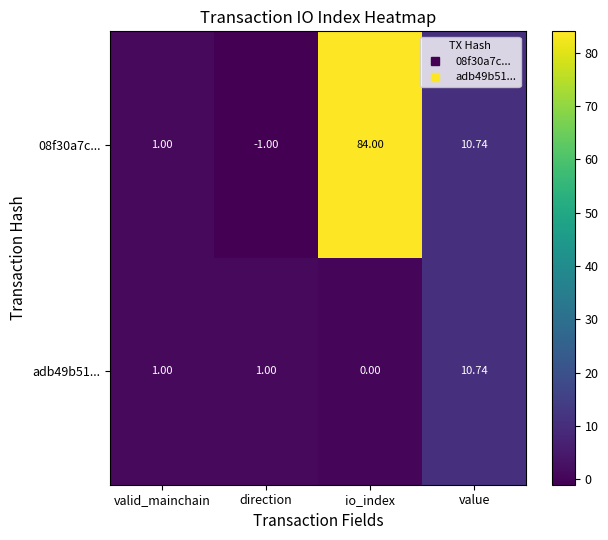

Which label corresponds to the smallest value in the chart?

direction